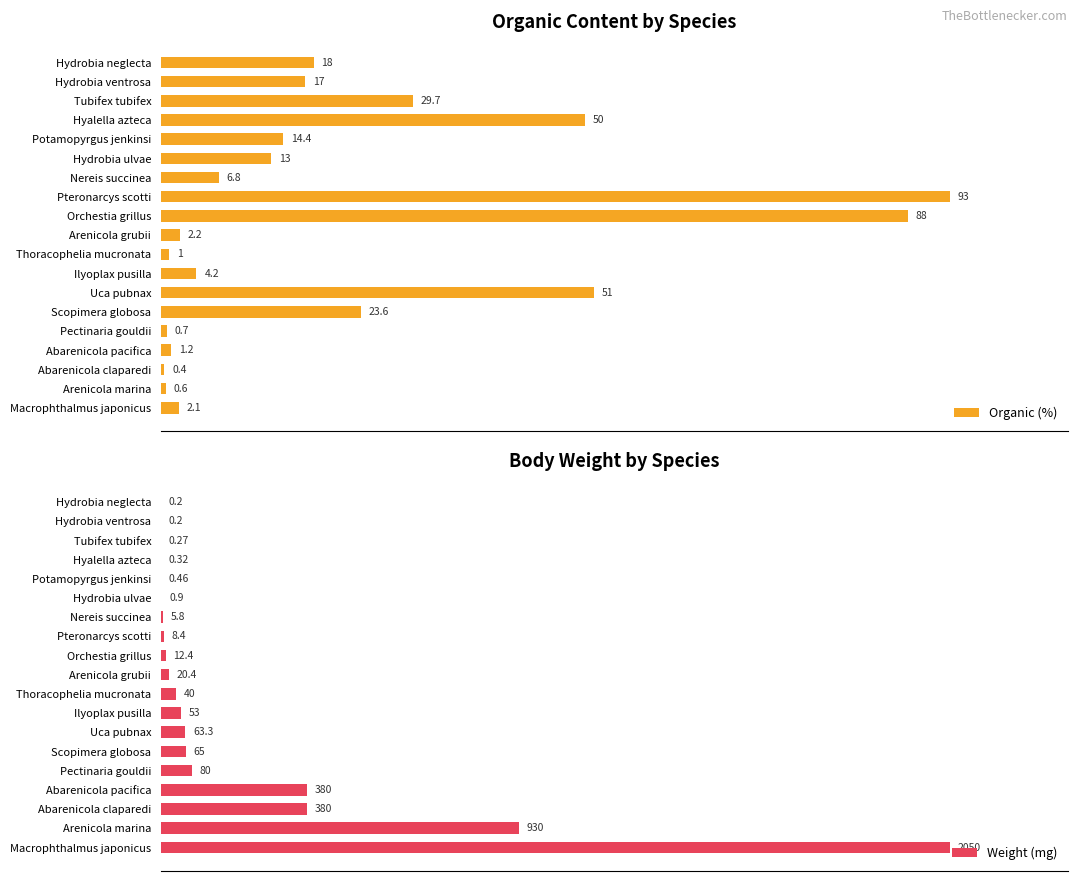

Which series has the largest total across all categories?

Organic (%)